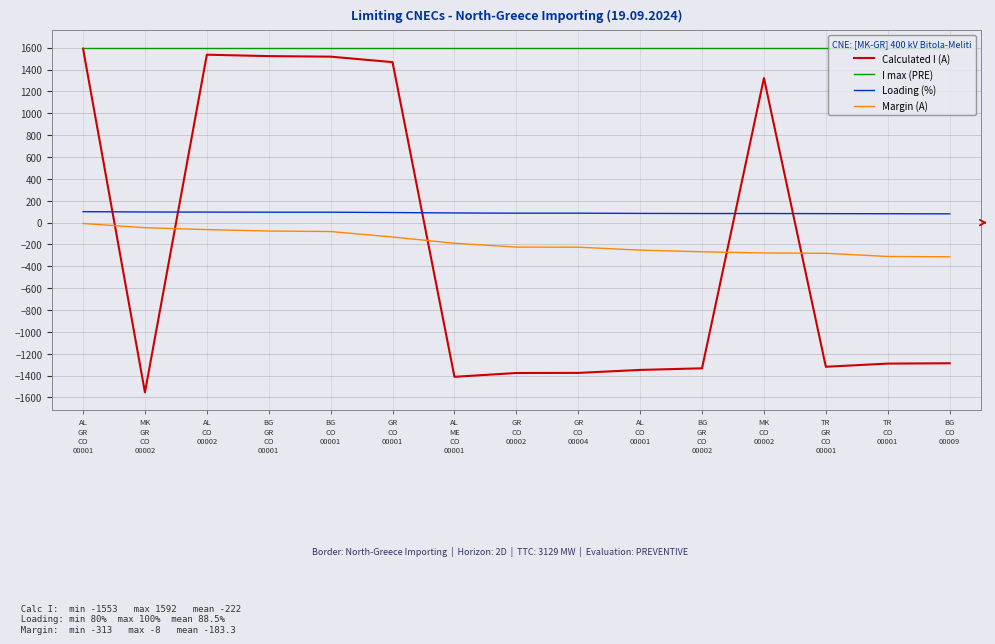

What is the greatest value displayed?

1600